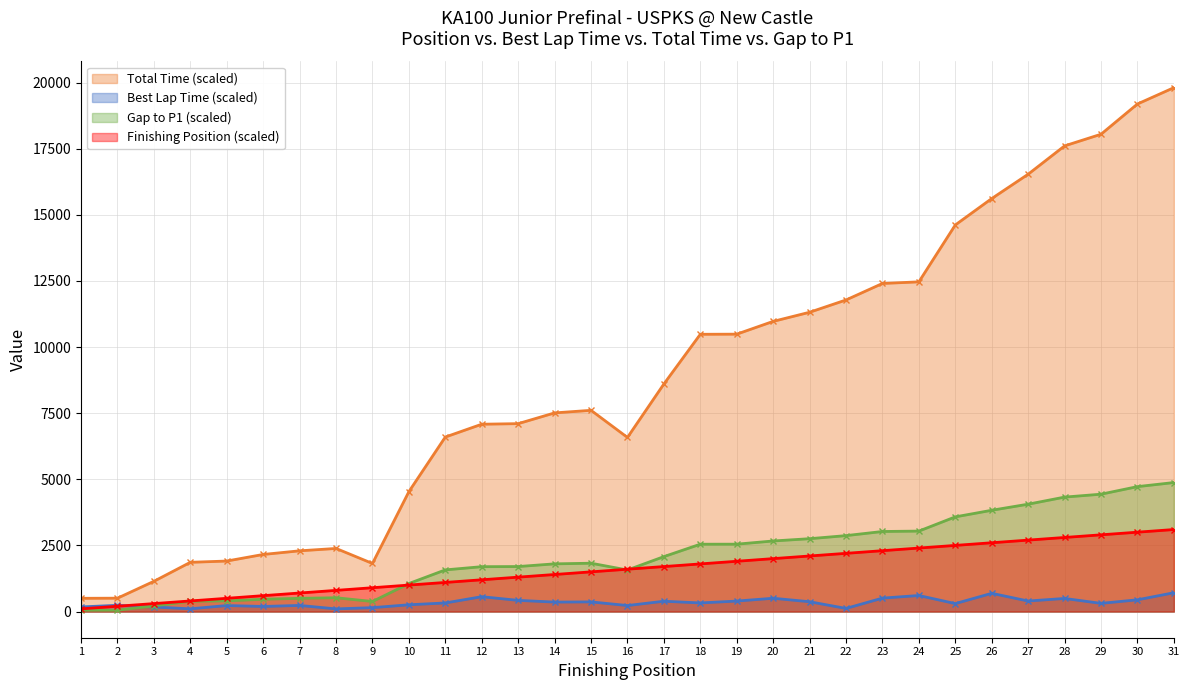

How many interior local valleys does the Gap to P1 series have?

2